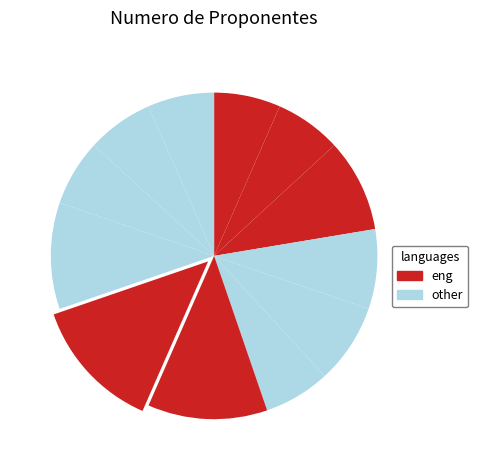

How many segments does this pie chart have?

12